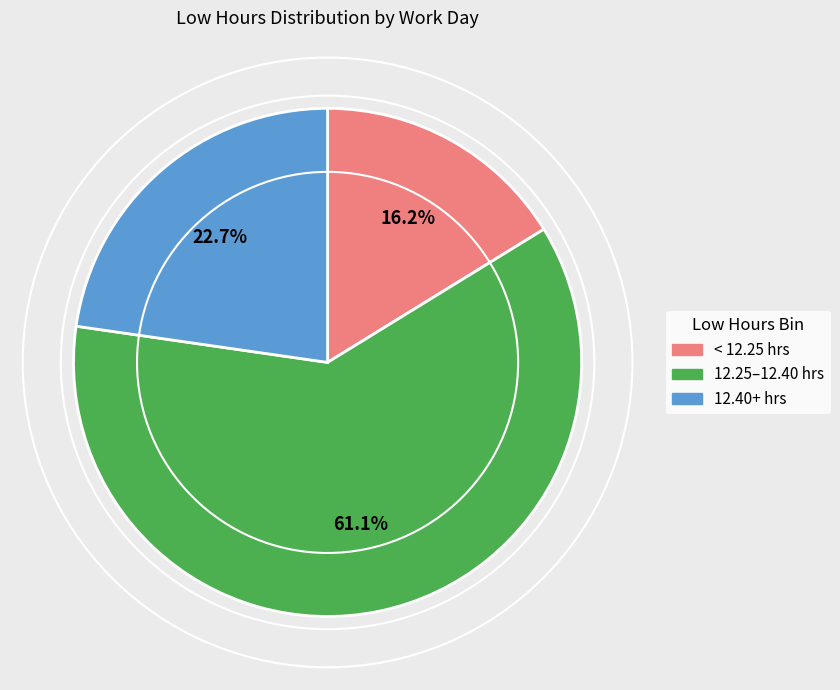

How many slices are in this pie chart?

3